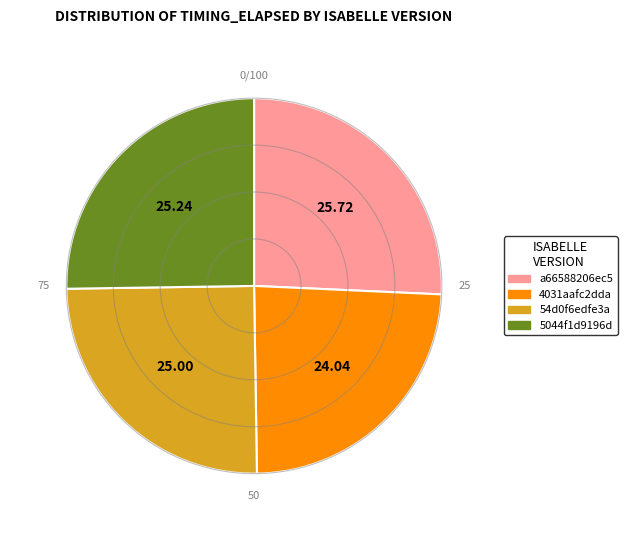

Which has a higher value, a66588206ec5 or 54d0f6edfe3a?

a66588206ec5